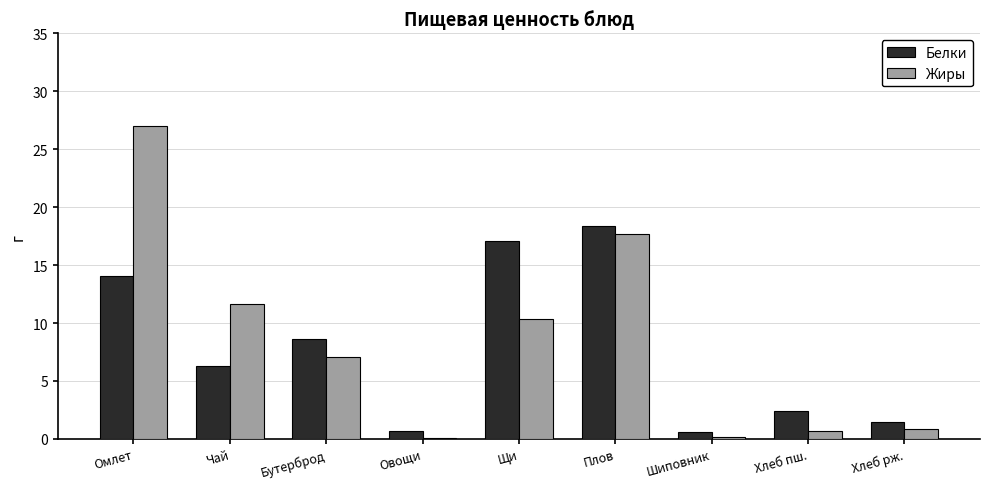

What position from the left is Овощи?

4